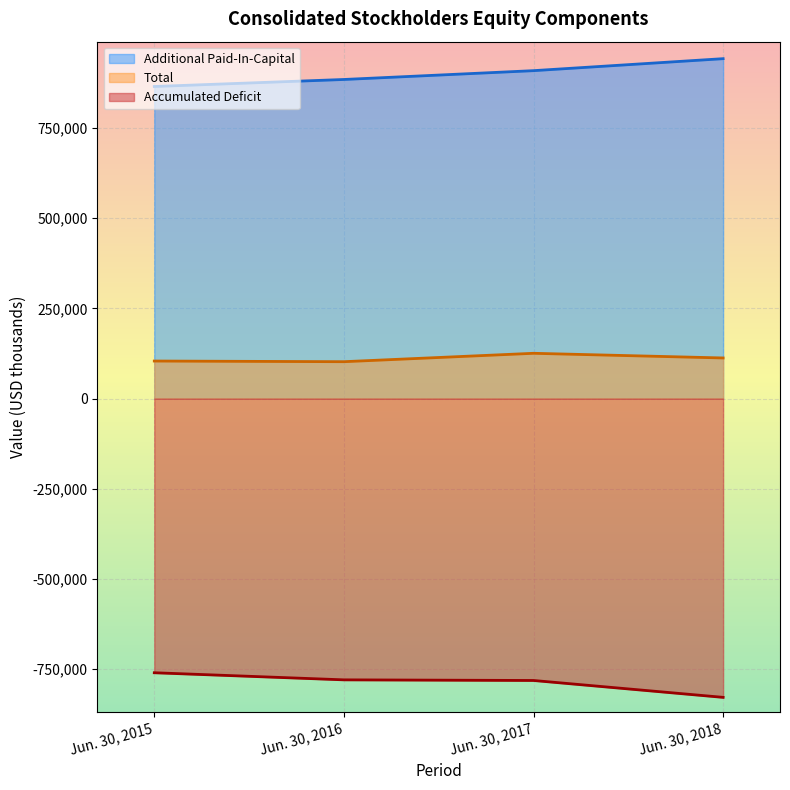

True or false: Accumulated Deficit has a value of -781286 at Jun. 30, 2017.

True